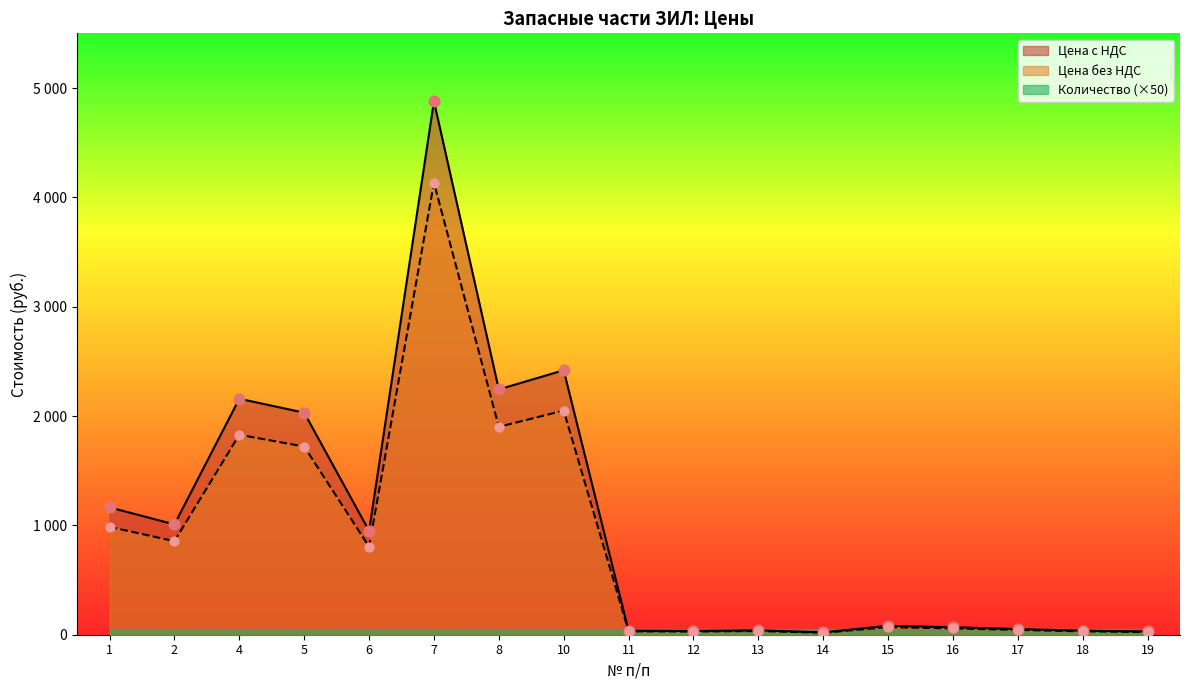

Which series contains the highest Y value?

Цена без НДС